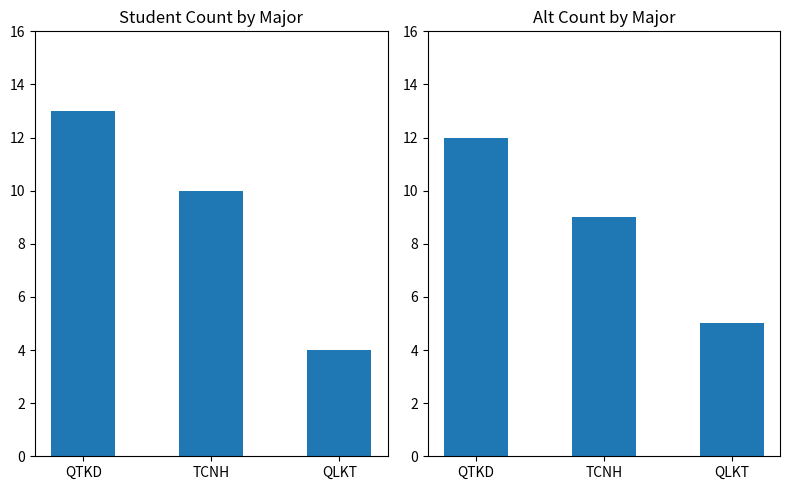

Which series has the largest total across all categories?

Count